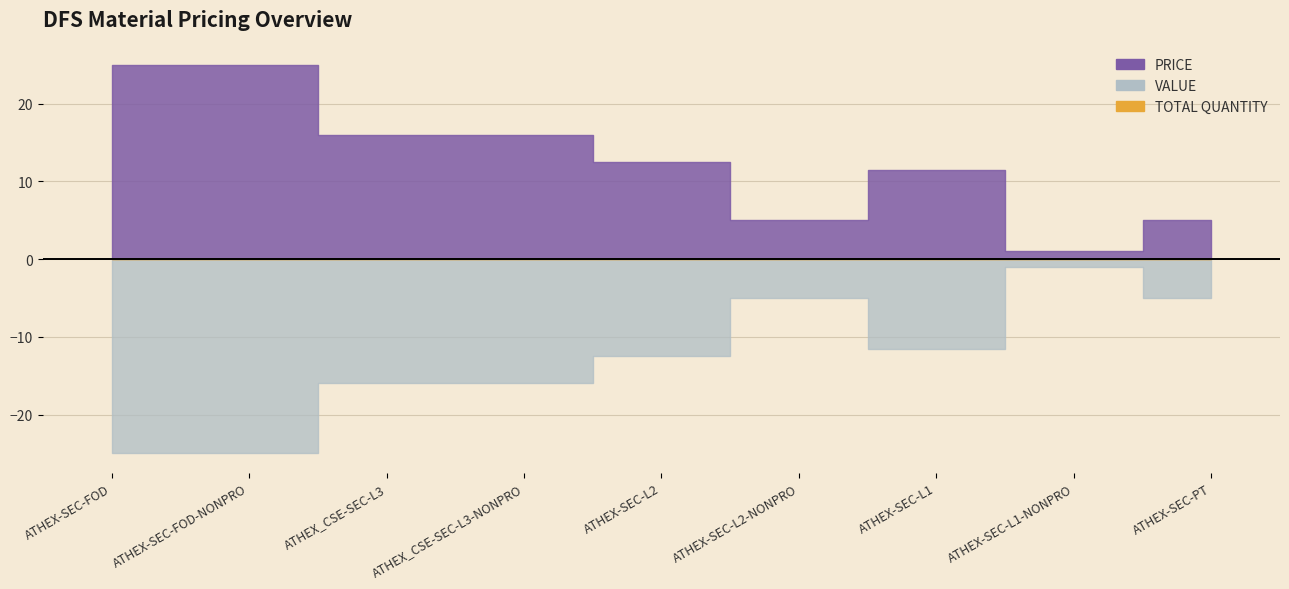

What is the label of the 8th point from the right?

ATHEX-SEC-FOD-NONPRO